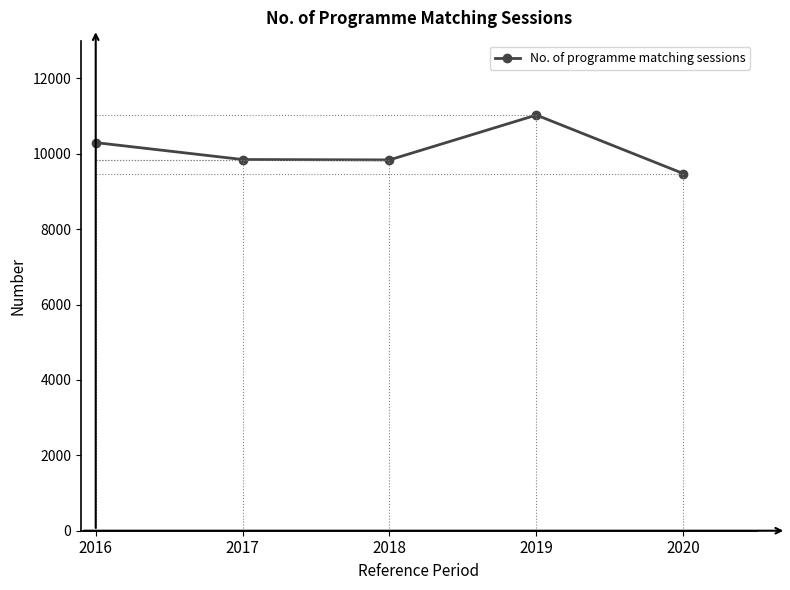

What is the value of the 4th point from the left?

11027